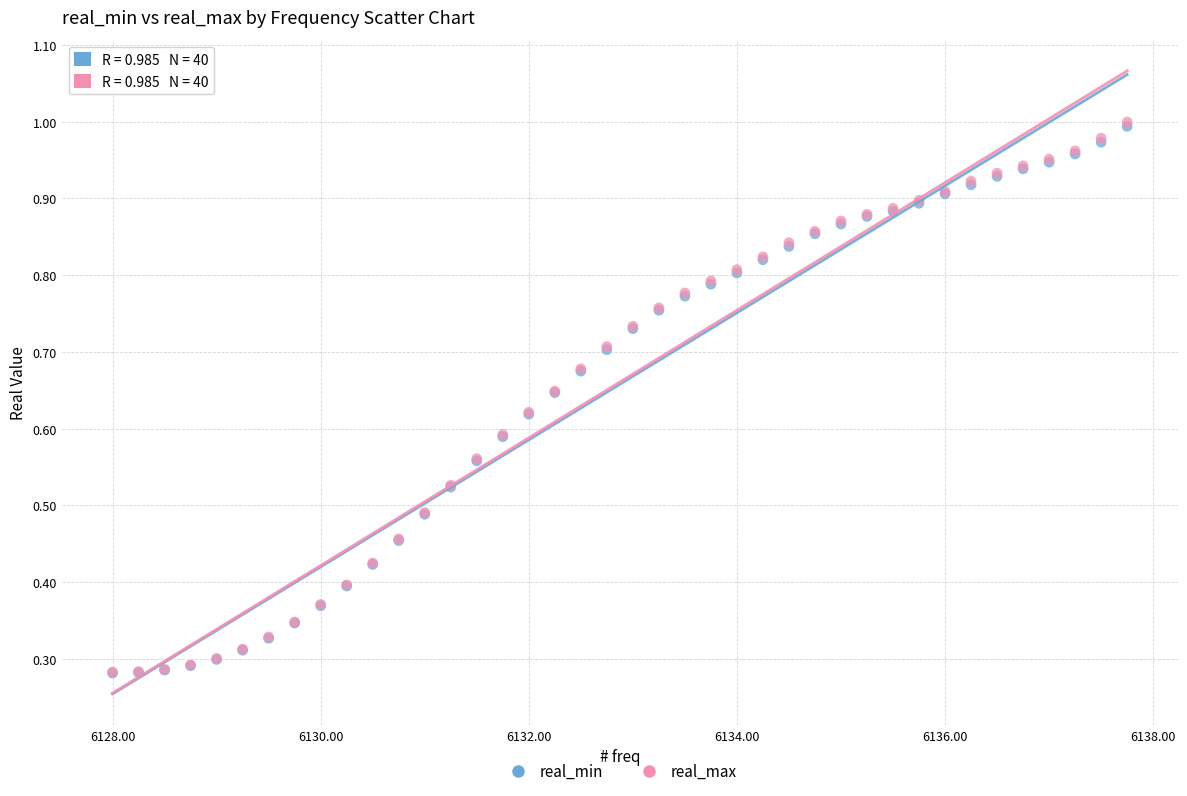

Which series has the widest spread of Y values?

real_max